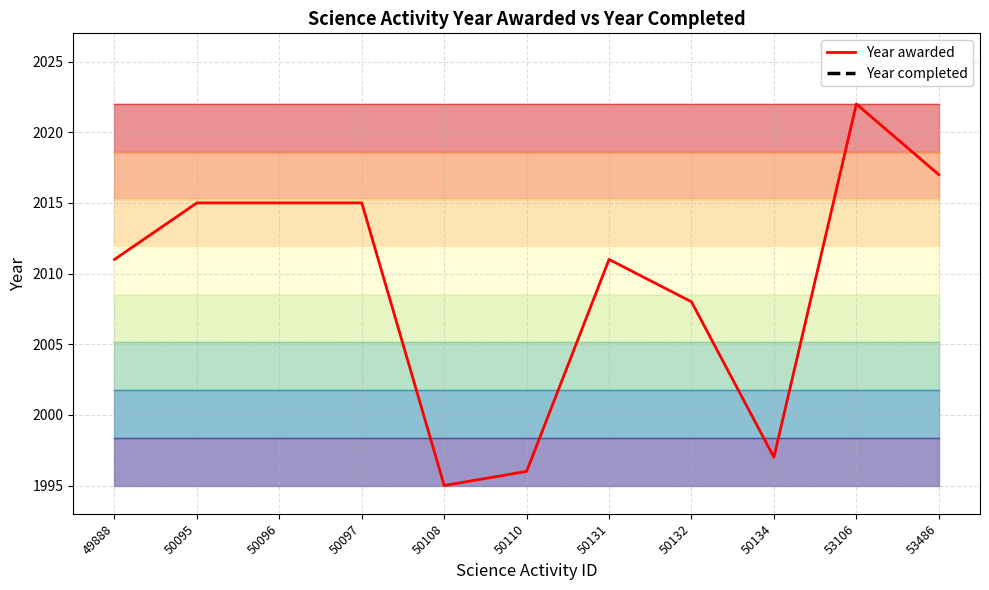

Where is the first local minimum?

50108